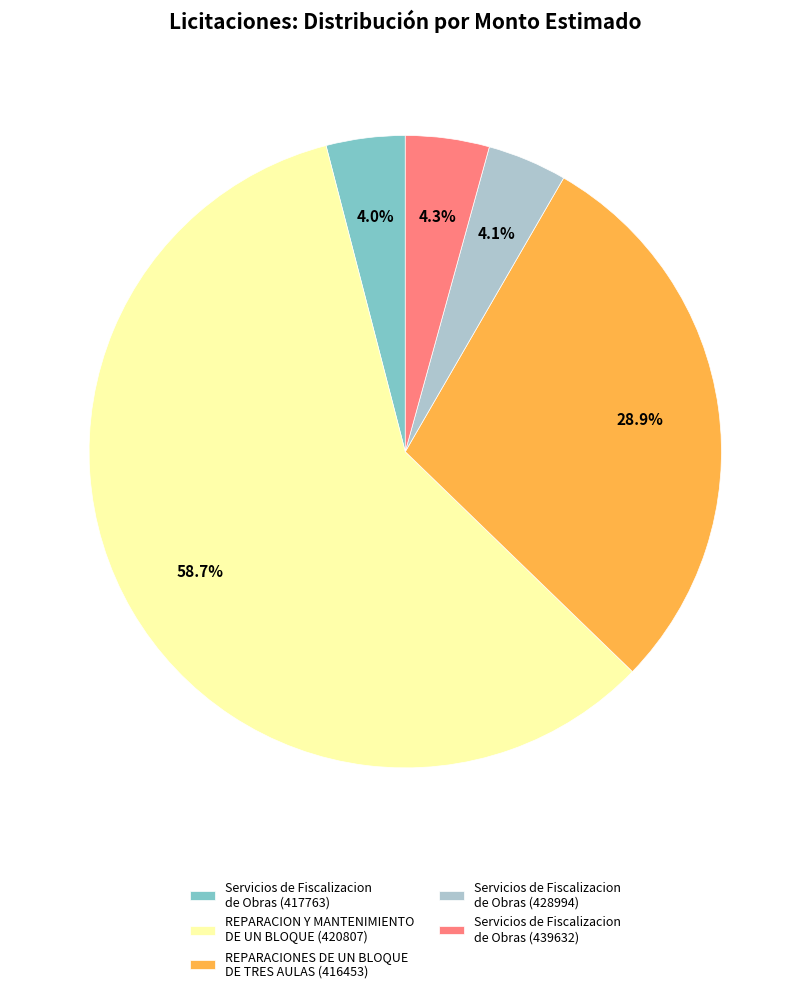

How many segments does this pie chart have?

5